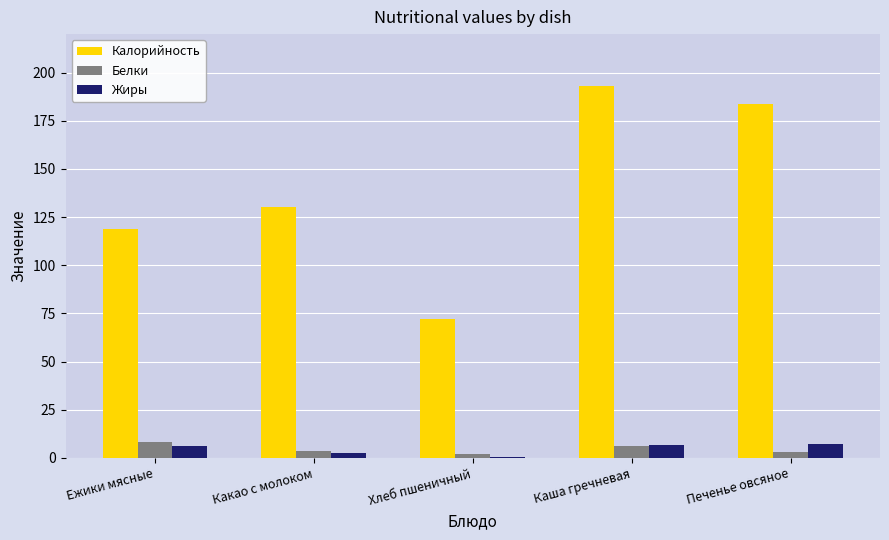

What is the maximum value shown in the chart?

192.9